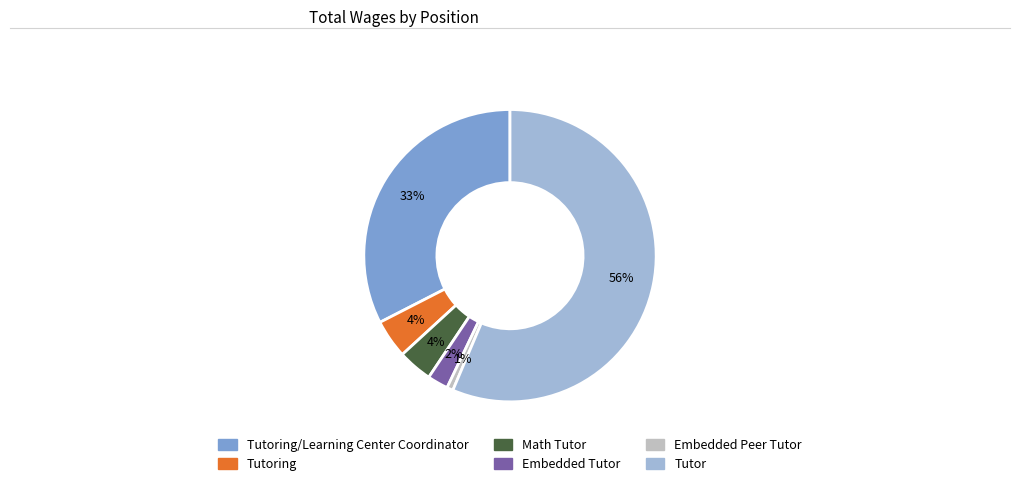

Is there any slice that represents more than half of the pie?

Yes